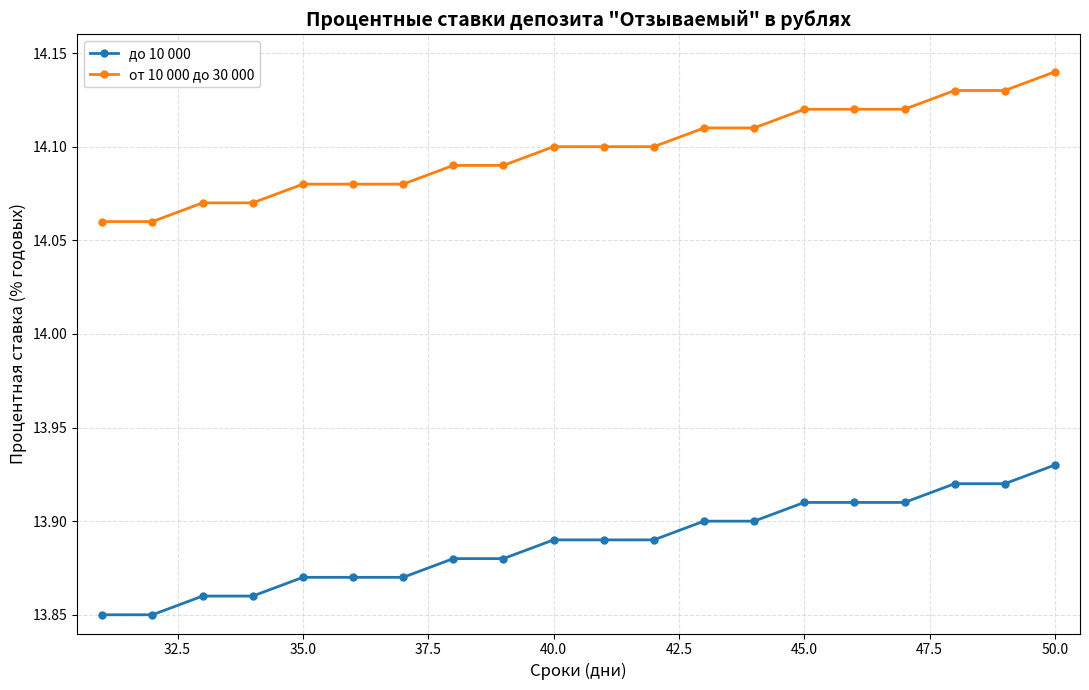

True or false: от 10 000 до 30 000 and до 10 000 cross at least once.

False